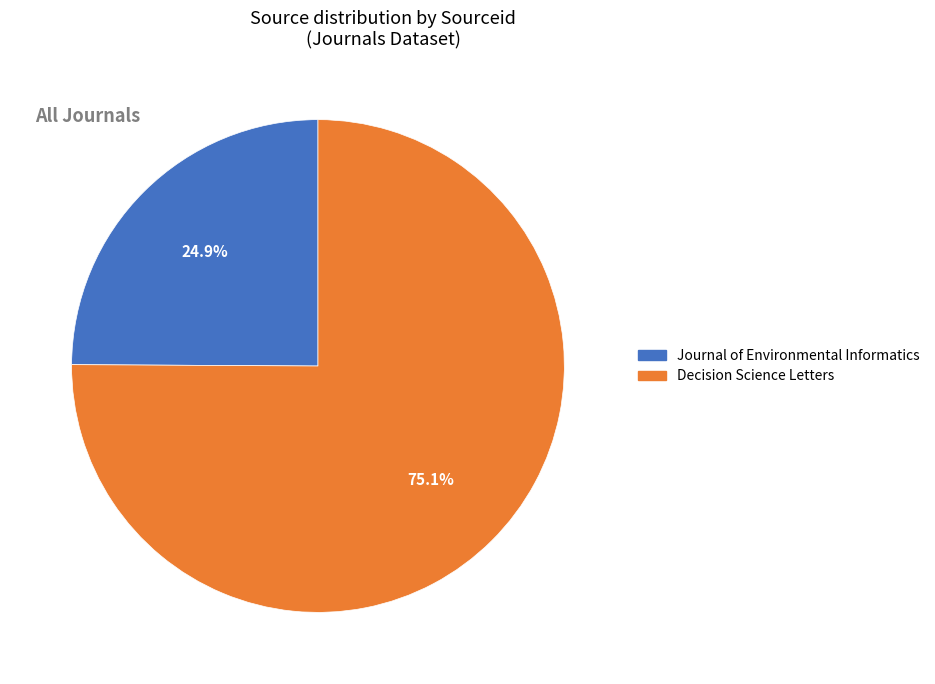

Which slice is the smallest?

Journal of Environmental Informatics